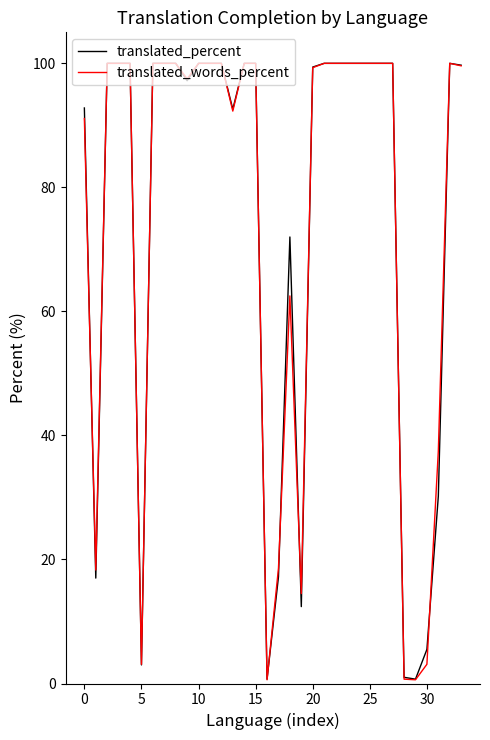

What is the greatest value displayed?

100.0